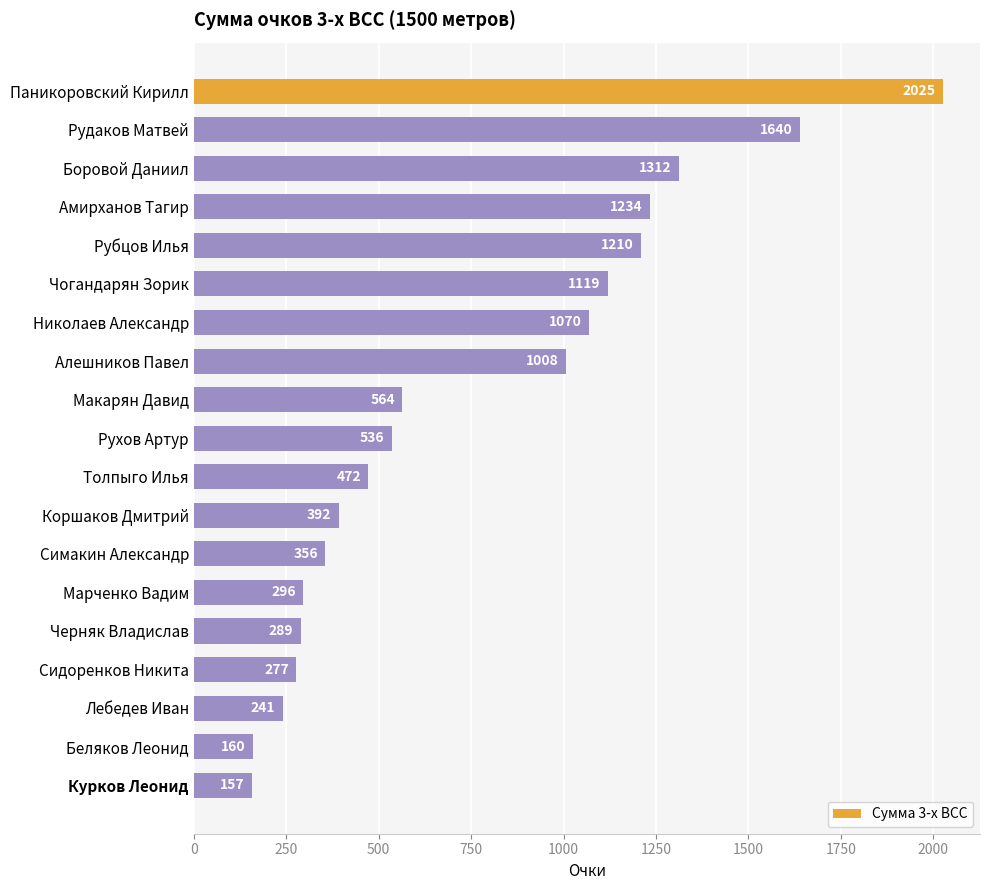

Reading top to bottom, what are all the values shown in this chart?

Паникоровский Кирилл=2025	Рудаков Матвей=1640	Боровой Даниил=1312	Амирханов Тагир=1234	Рубцов Илья=1210	Чогандарян Зорик=1119	Николаев Александр=1070	Алешников Павел=1008	Макарян Давид=564	Рухов Артур=536	Толпыго Илья=472	Коршаков Дмитрий=392	Симакин Александр=356	Марченко Вадим=296	Черняк Владислав=289	Сидоренков Никита=277	Лебедев Иван=241	Беляков Леонид=160	Курков Леонид=157